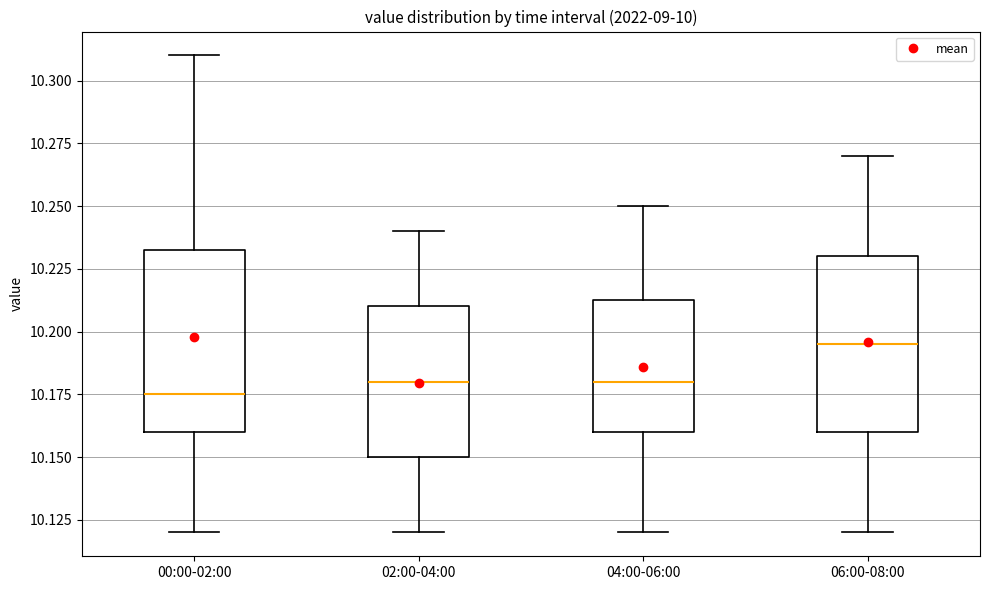

Reading left to right, read every box against the y-axis: the position of its median line, the range the box covers, and the ends of its whiskers. The values are not printed on the chart, so give them approximately, as read against the axis.

00:00-02:00: median 10.175, box 10.160 to 10.235, whiskers 10.120 to 10.310
02:00-04:00: median 10.180, box 10.150 to 10.210, whiskers 10.120 to 10.240
04:00-06:00: median 10.180, box 10.160 to 10.215, whiskers 10.120 to 10.250
06:00-08:00: median 10.195, box 10.160 to 10.230, whiskers 10.120 to 10.270